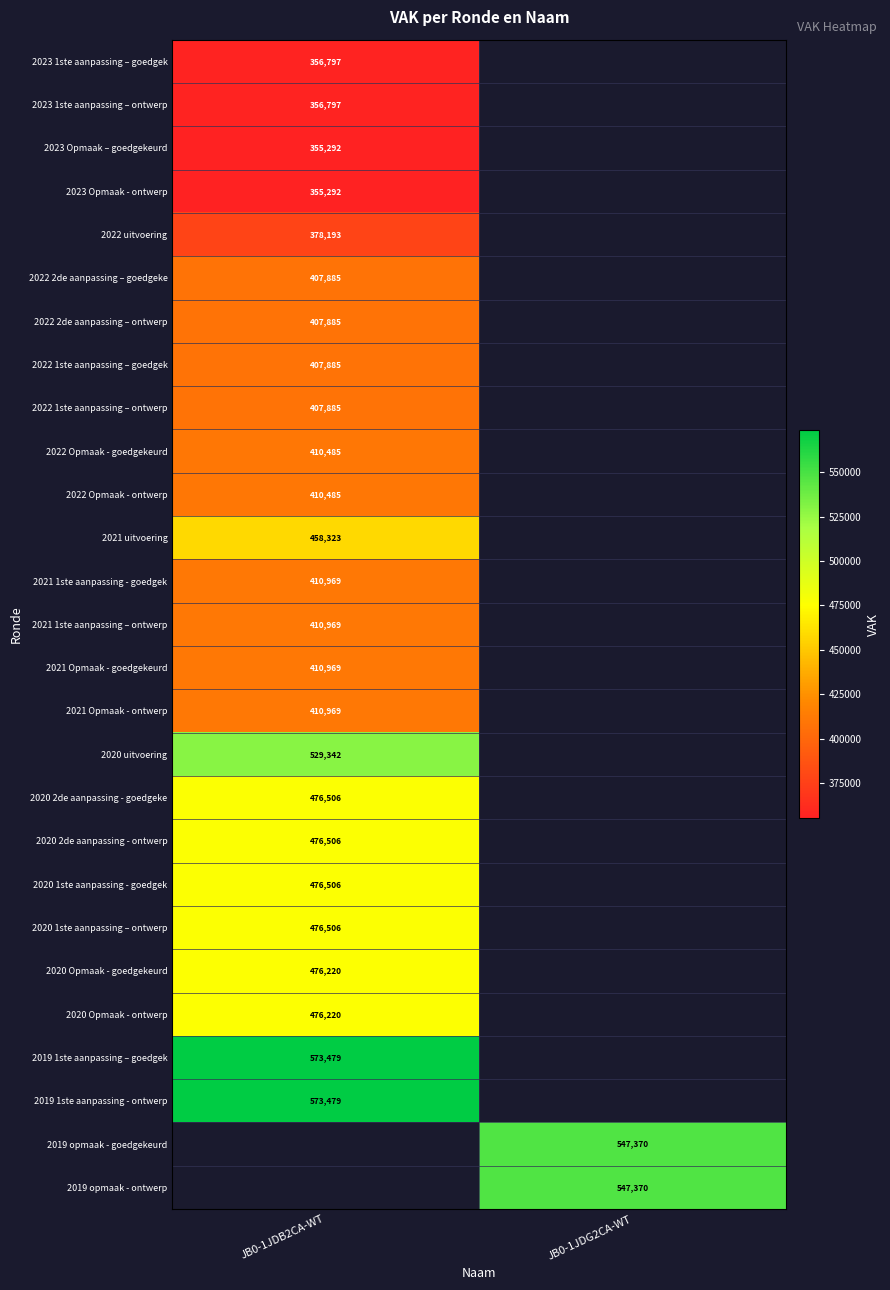

Which has a higher value, JB0-1JDB2CA-WT or JB0-1JDG2CA-WT?

JB0-1JDG2CA-WT